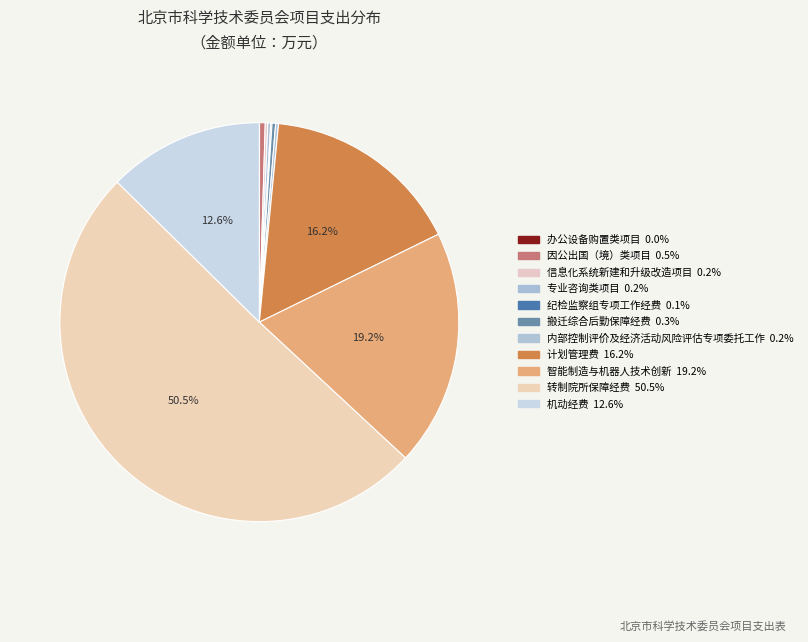

What is the change in value from 内部控制评价及经济活动风险评估专项委托工作 to 转制院所保障经费?

+19908.0